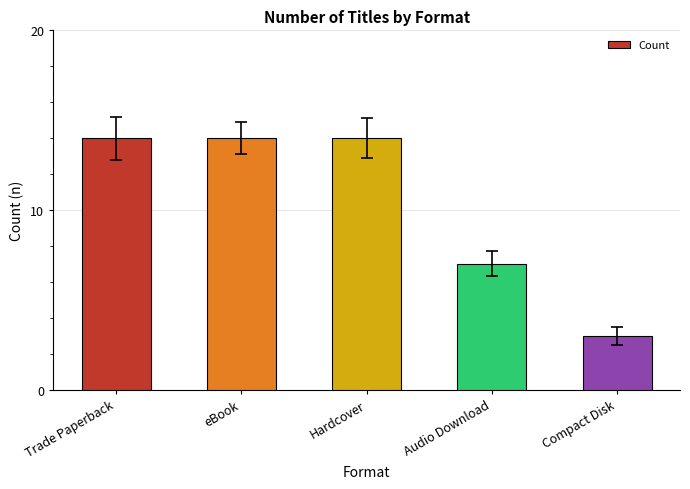

At which label is the value closest to 8?

Audio Download